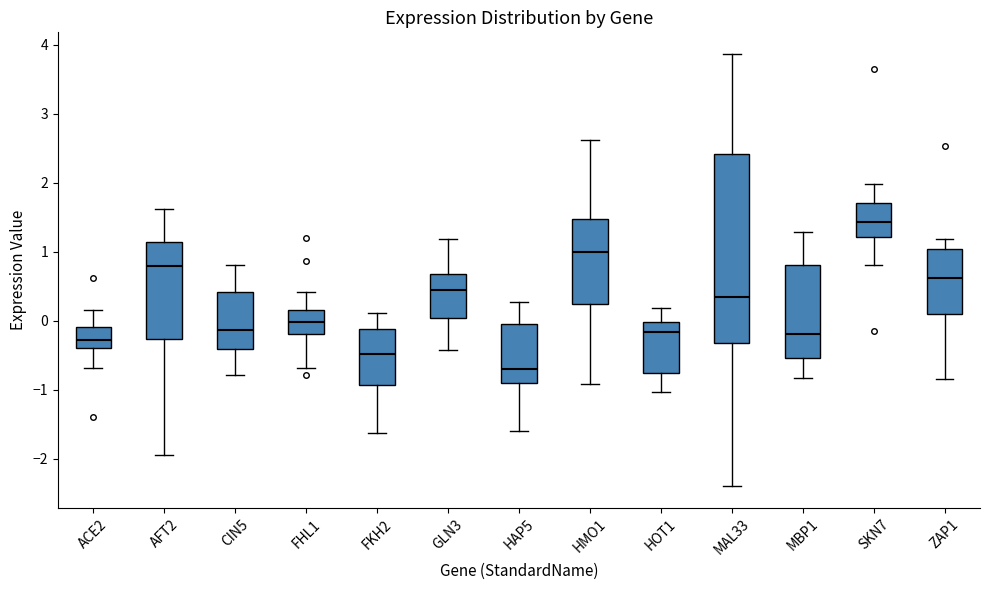

Comparing the boxes themselves (not the whiskers), which one is the tallest?

MAL33